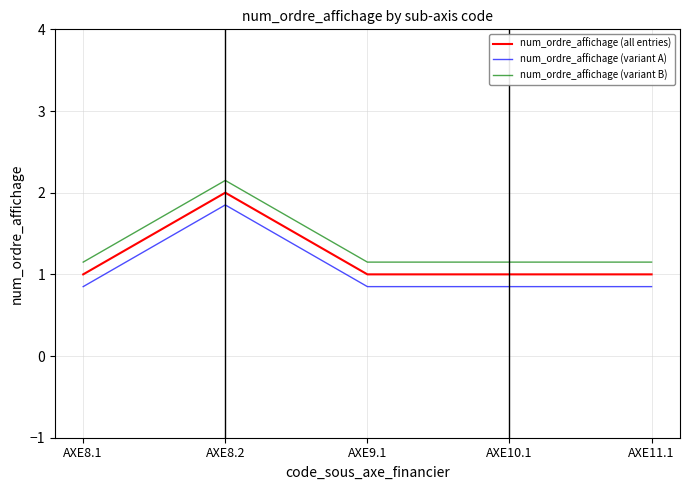

True or false: num_ordre_affichage (all entries) and num_ordre_affichage (variant A) cross at least once.

False